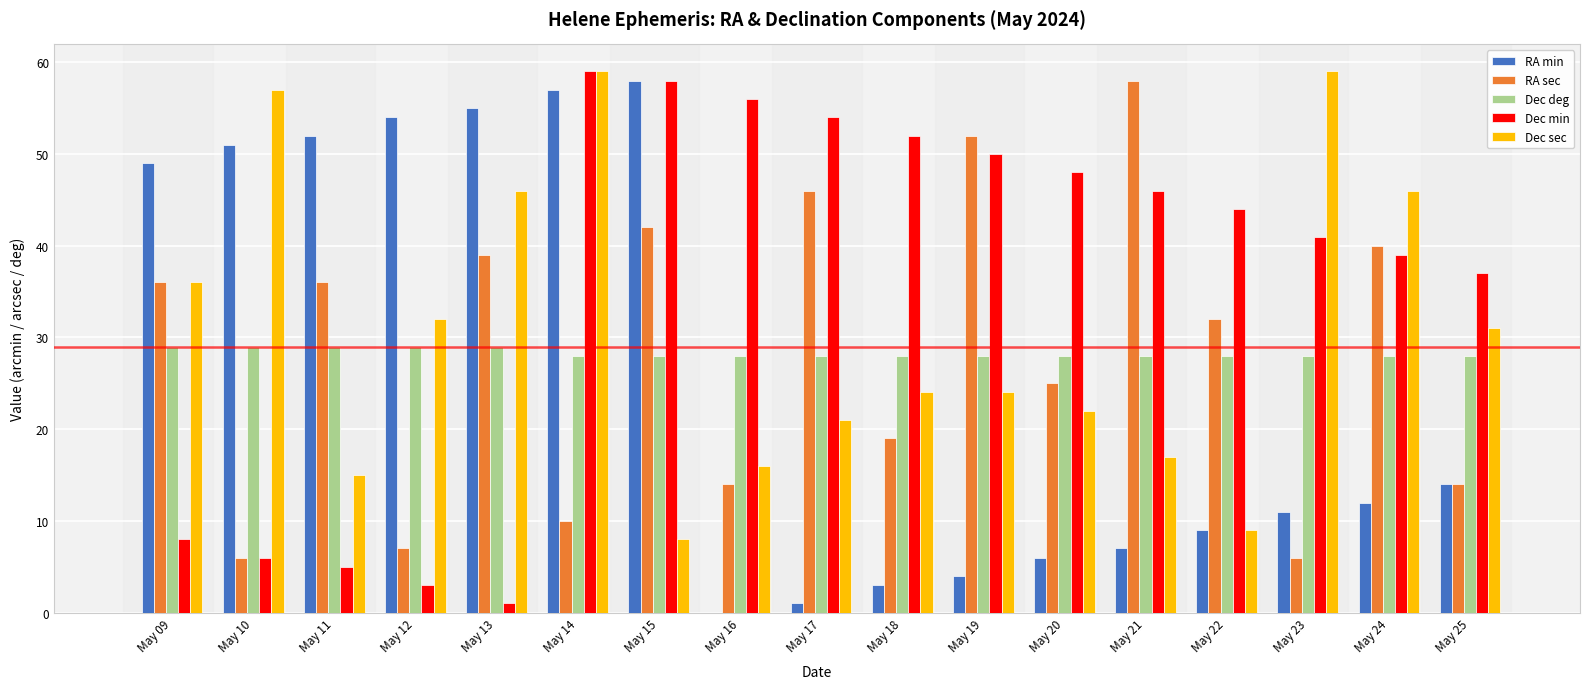

Which series has the largest total across all categories?

Dec min